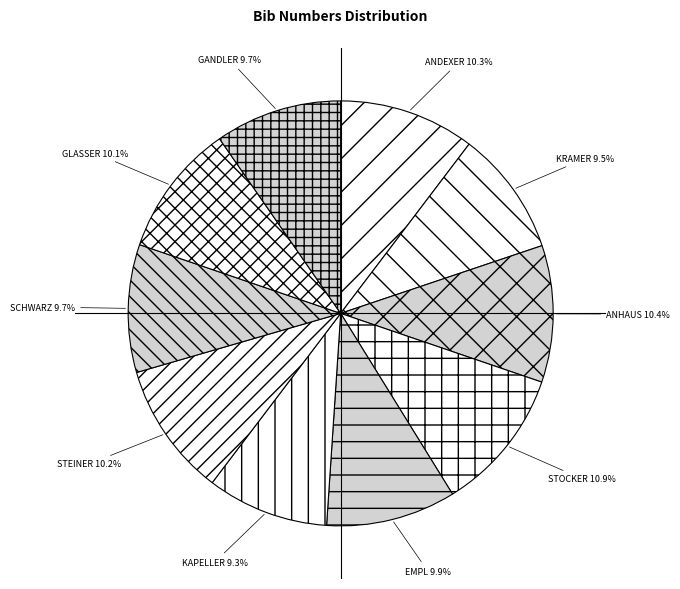

How much of the chart is everything except SCHWARZ?

90.3%